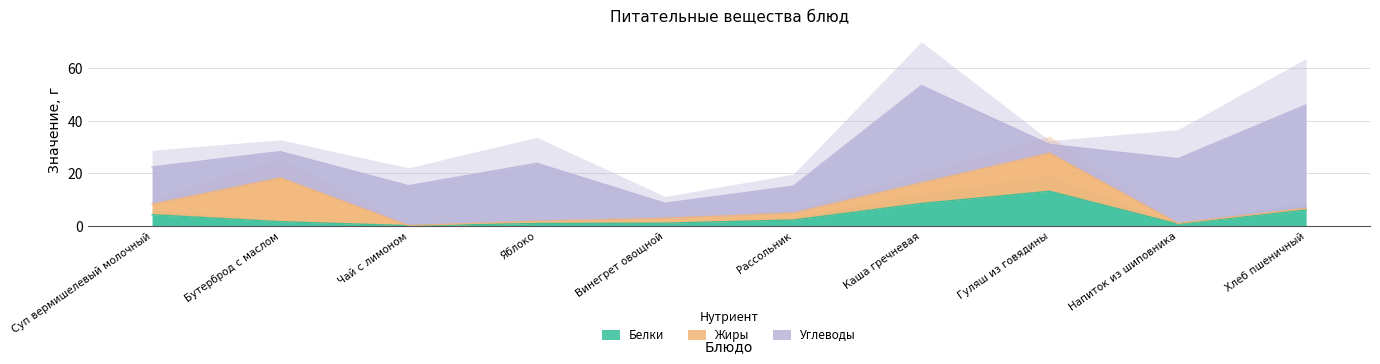

Reading right to left, what are all the values shown in this chart?

Белки: 6.1	0.7	13.2	8.6	2.2	1.0	0.9	0.1	1.6	4.3
Жиры: 0.6	0.3	14.5	7.8	2.6	1.8	0.9	0.0	16.7	4.0
Углеводы: 39.4	24.6	3.3	37.1	10.2	5.8	22.1	15.2	10.0	14.2